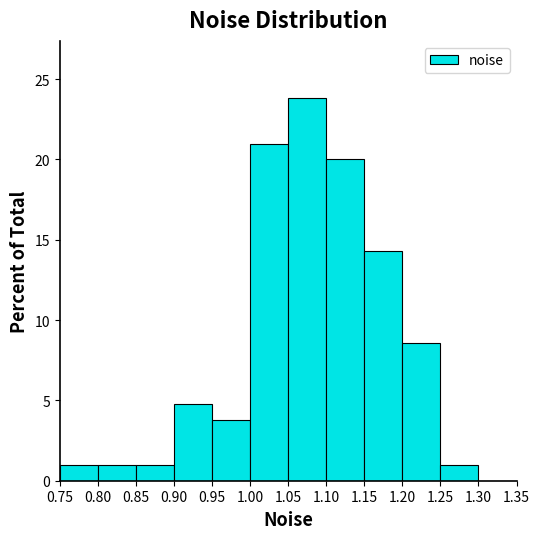

What is the height of the bar covering 0.90 to 0.95 on the x-axis? The values are not printed on the chart, so give them approximately, as read against the axis.

5.0